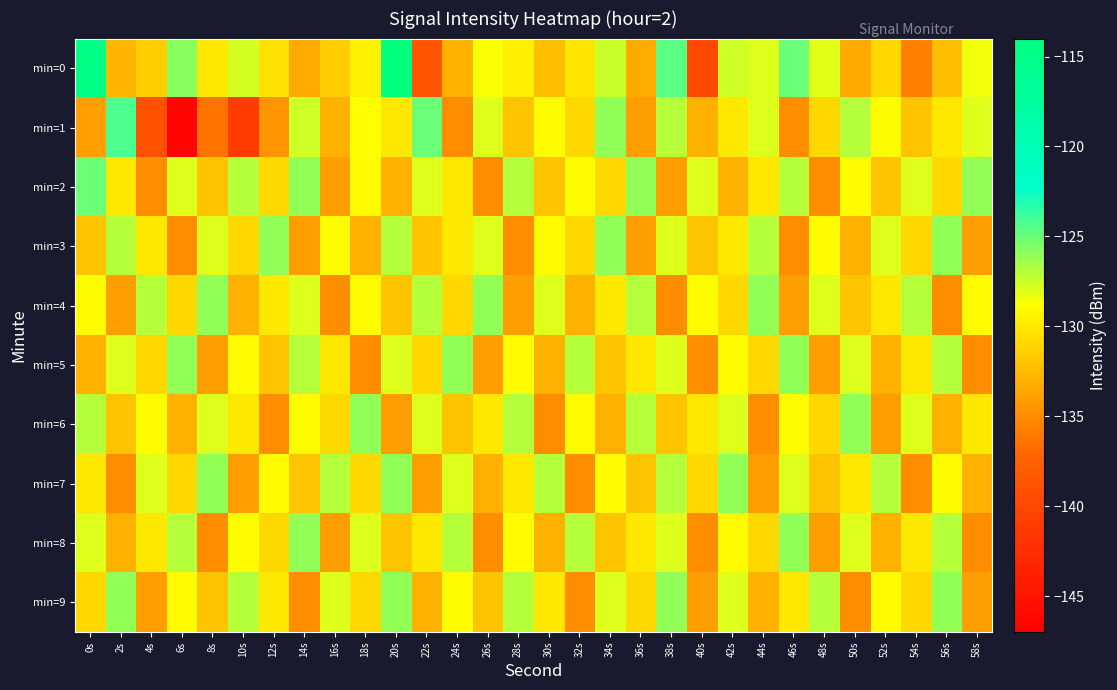

At which category is the sum across all series the highest?

20s